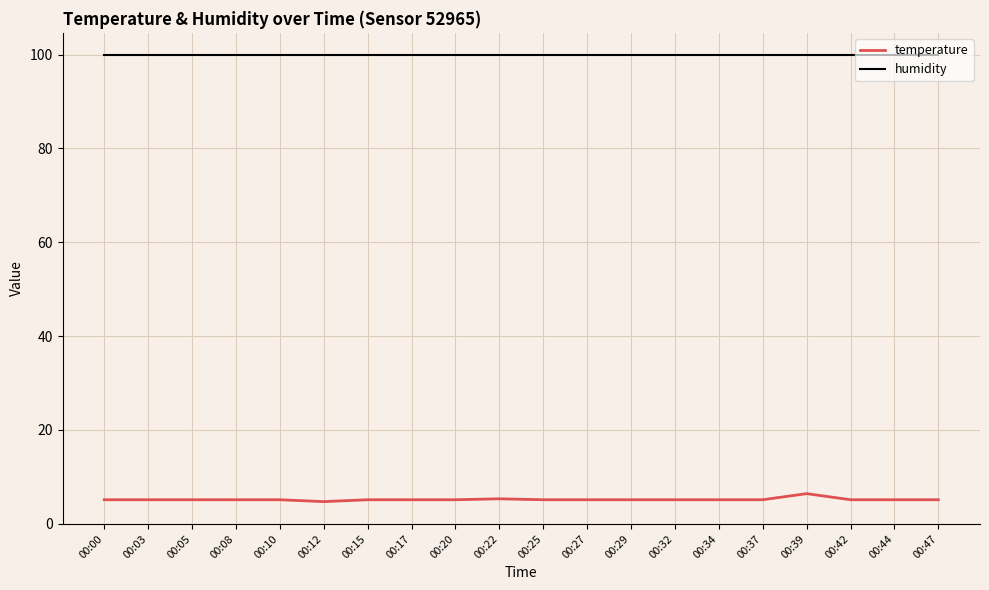

What is the greatest value displayed?

99.9